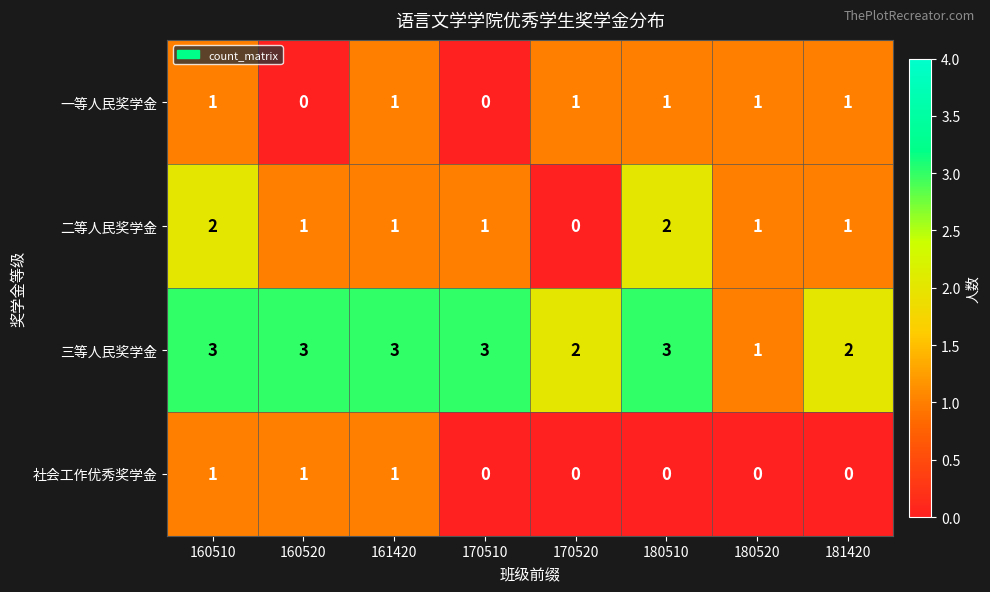

What is the sum of the 三等人民奖学金 values at 170510 and 161420?

6